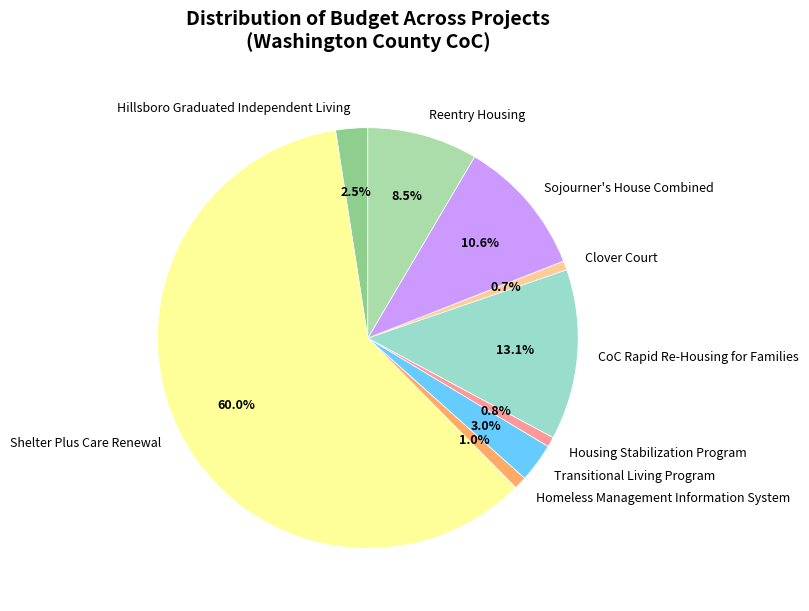

Do Homeless Management Information System and Reentry Housing together represent more than half of the pie?

No